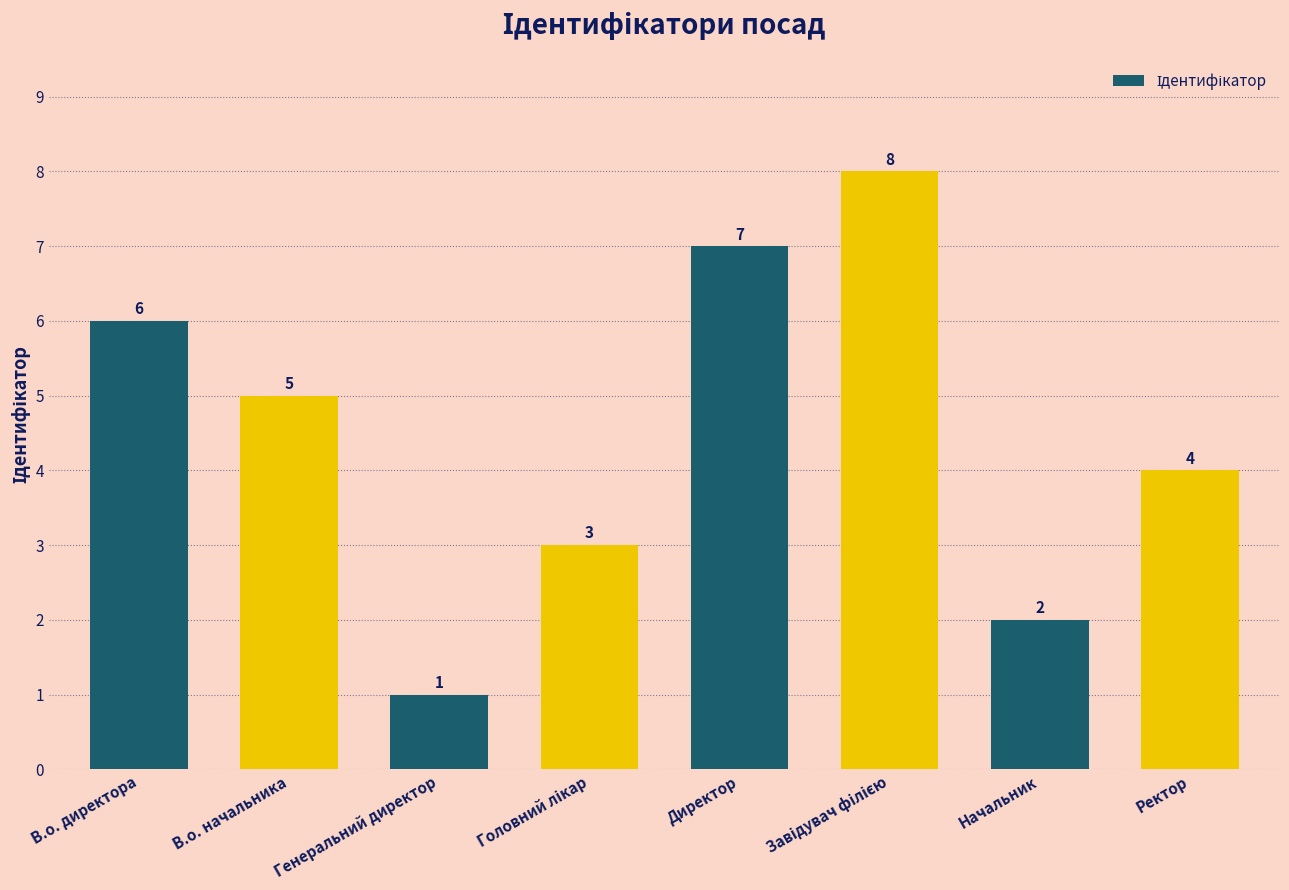

Read the value at Директор.

7